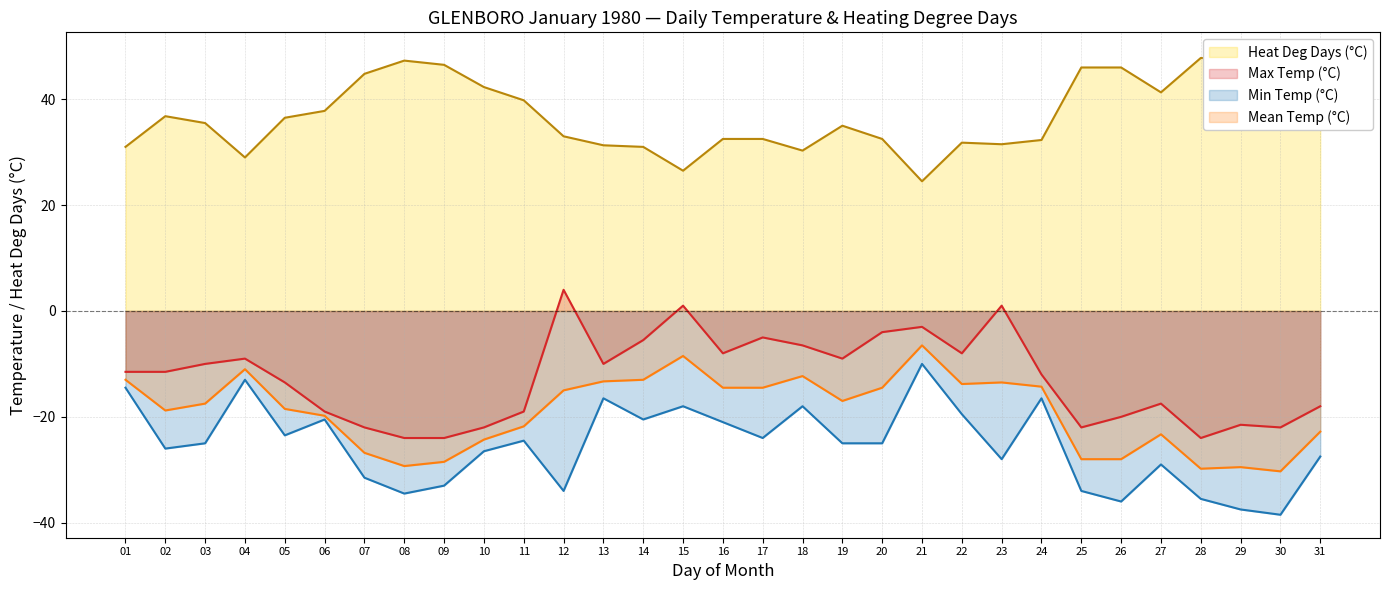

At which category does Min Temp (°C) reach its first local peak?

04